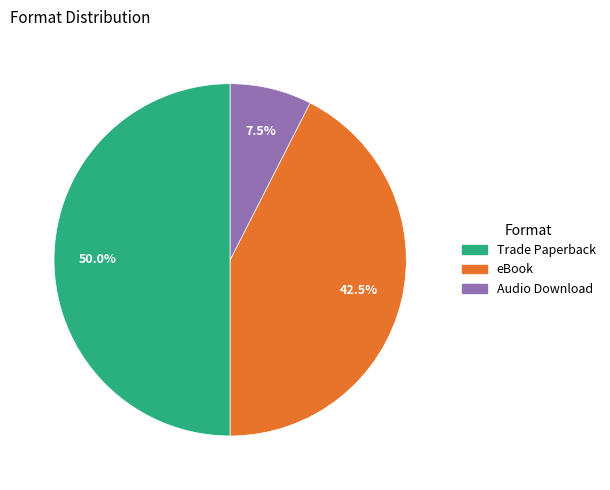

How many segments does this pie chart have?

3